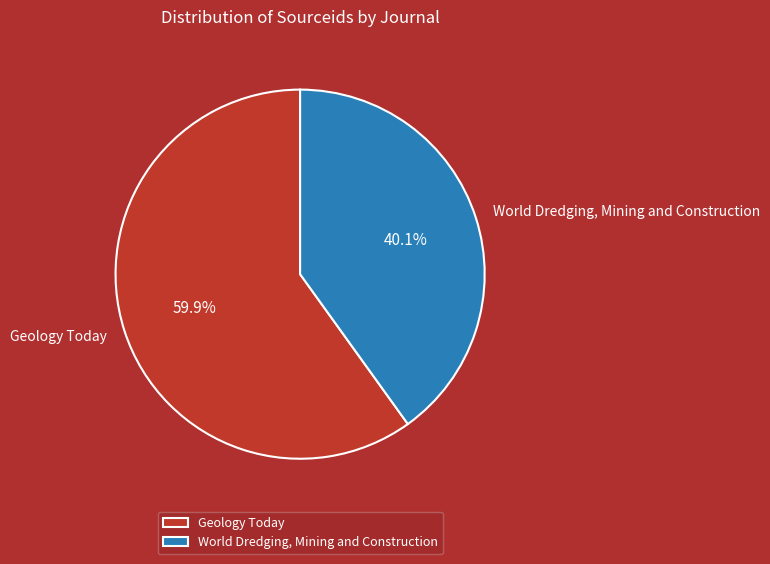

True or false: World Dredging, Mining and Construction accounts for 31% of the total.

False